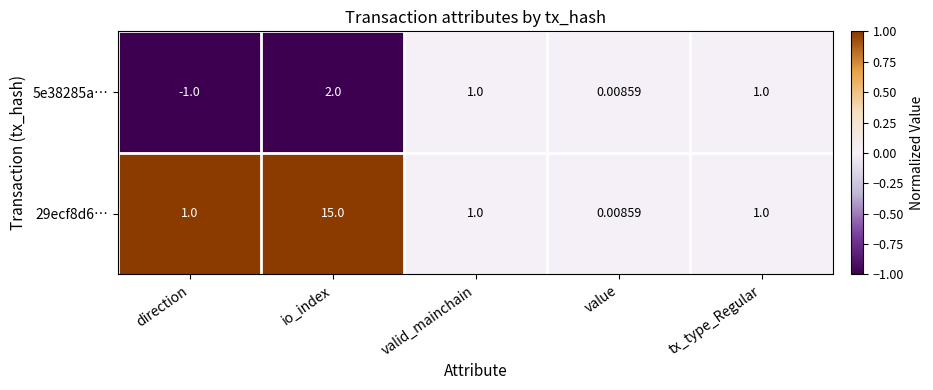

At how many categories does at least one series exceed 0?

5